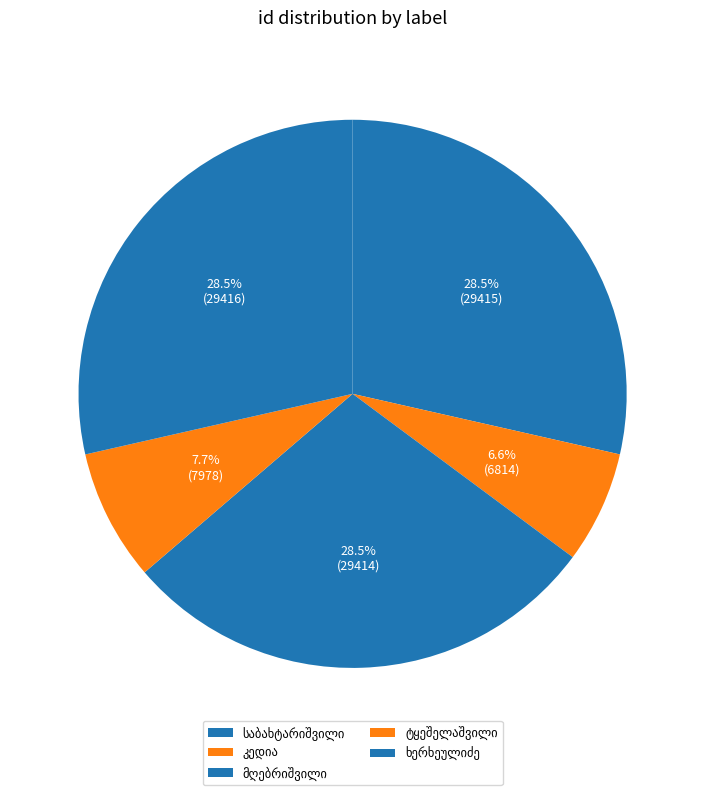

How many slices are in this pie chart?

5